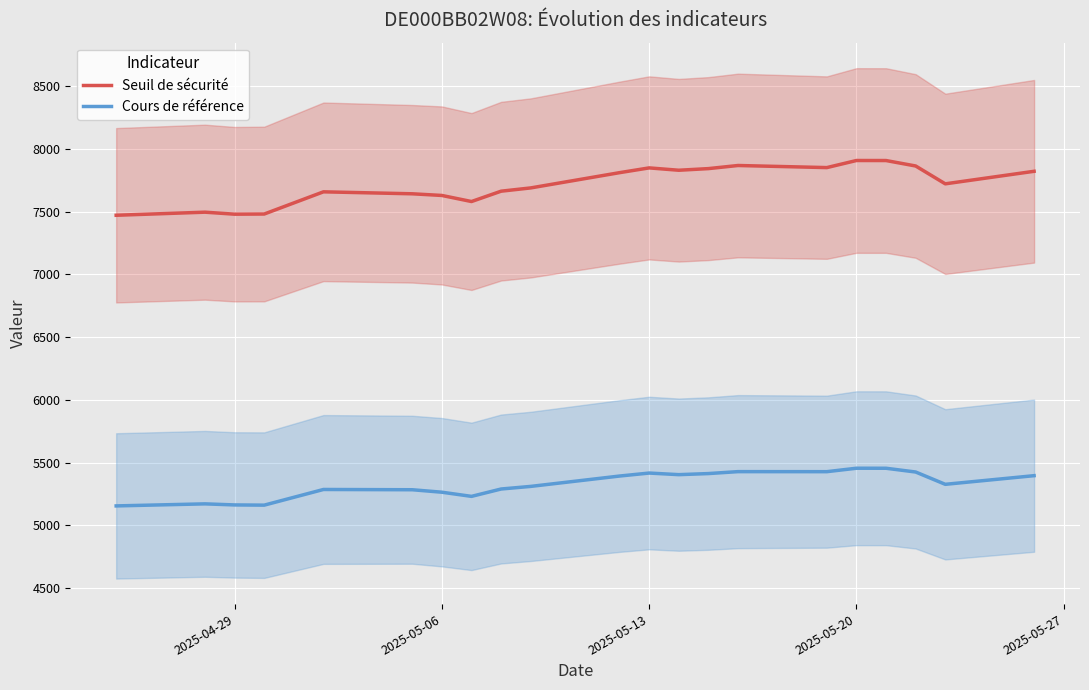

How many interior local valleys does the Cours de référence series have?

5